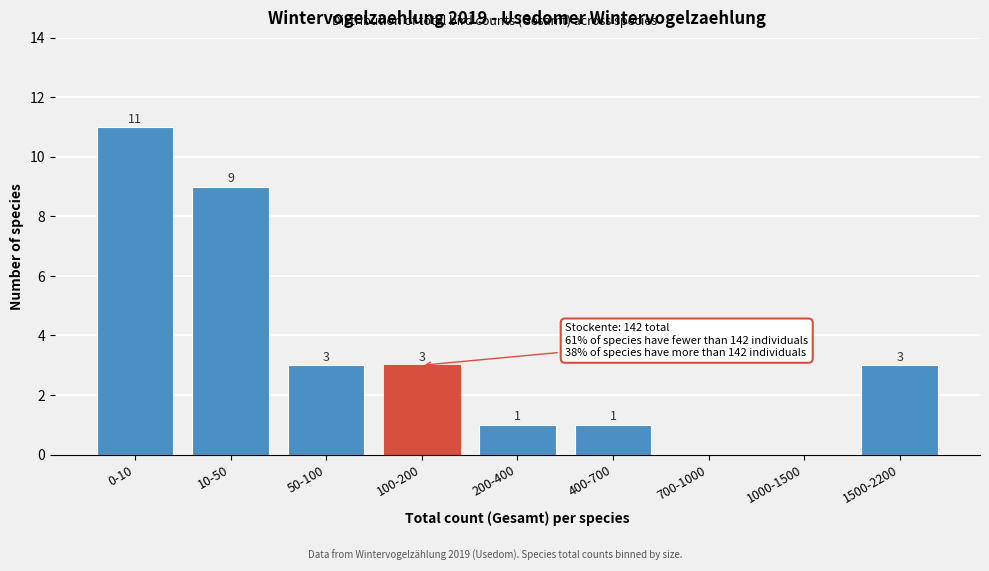

Reading right to left, transcribe all the data shown in this chart.

1500-2200=3	1000-1500=0	700-1000=0	400-700=1	200-400=1	100-200=3	50-100=3	10-50=9	0-10=11